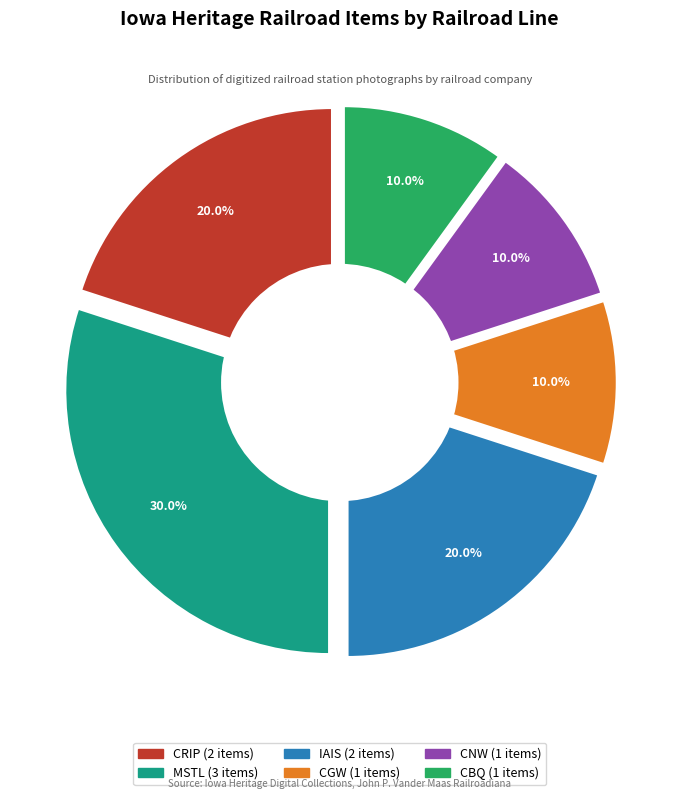

Approximately how many times larger is the value at CBQ compared to CGW?

1.0